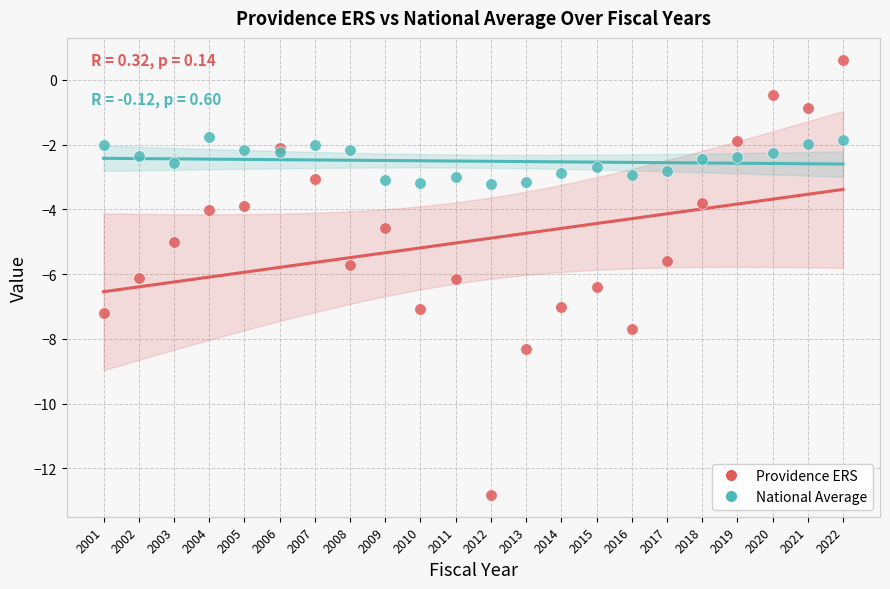

What are all the series names shown in the legend?

Providence ERS, National Average